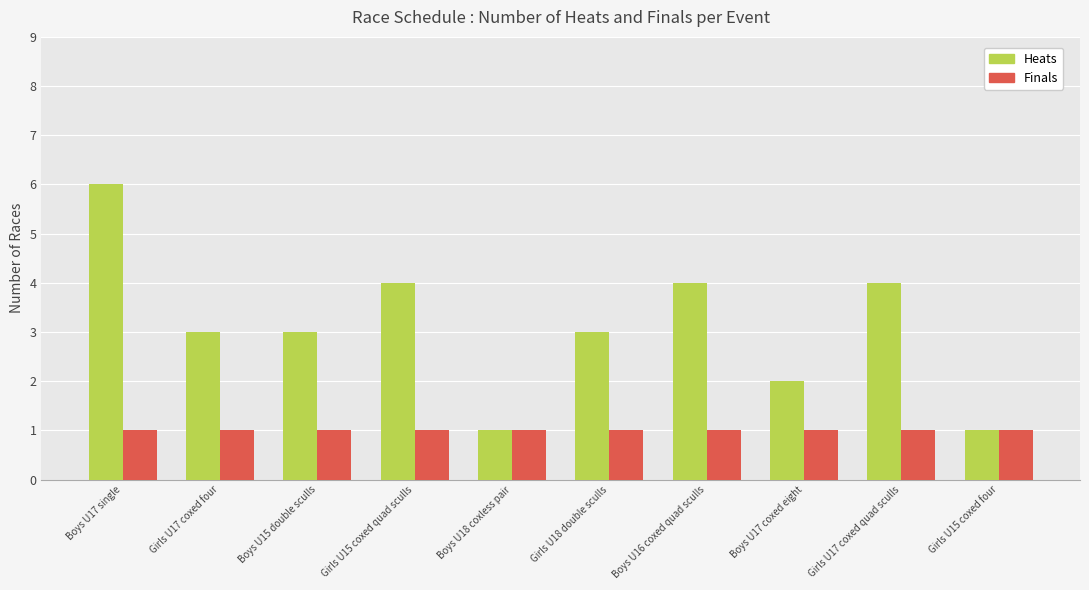

At which label does Heats first exceed 3?

Boys U17 single